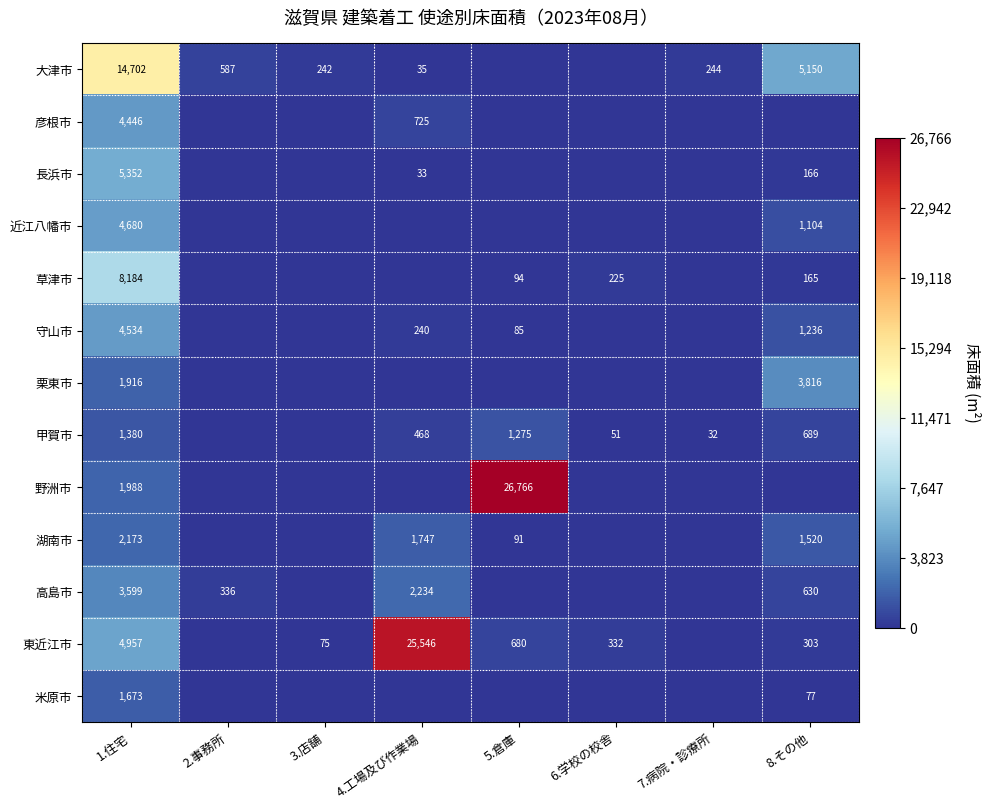

Rank the series at 5.倉庫 from highest to lowest value.

野洲市, 甲賀市, 東近江市, 草津市, 湖南市, 守山市, 大津市, 彦根市, 長浜市, 近江八幡市, 栗東市, 高島市, 米原市